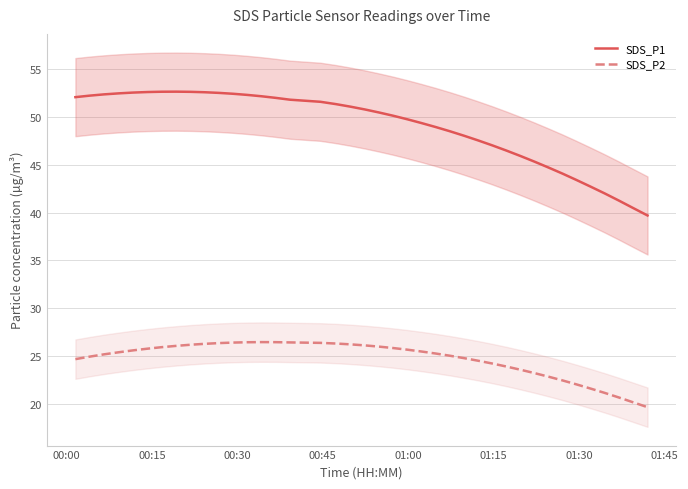

True or false: SDS_P2 has more than 0 interior local peaks.

True